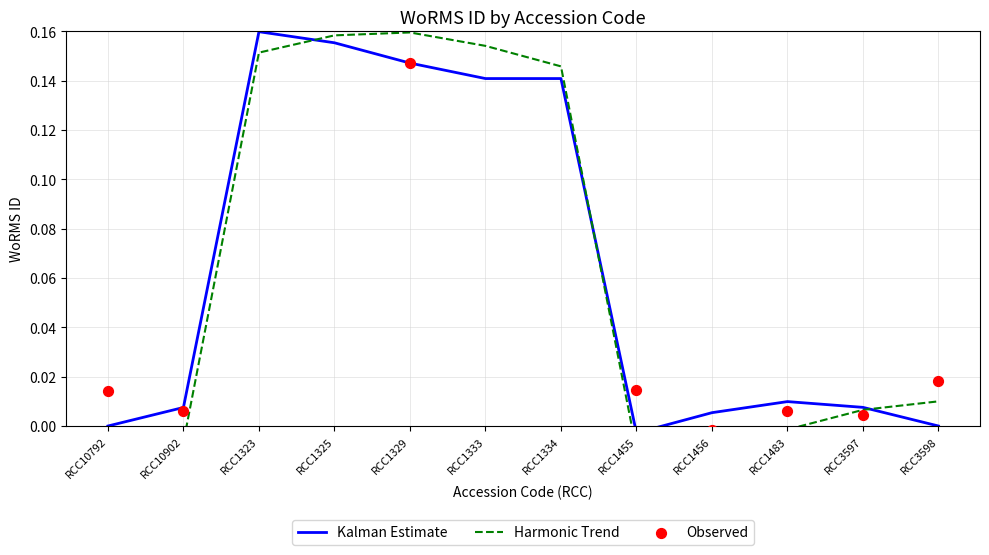

What are all the series names shown in the legend?

Kalman Estimate, Harmonic Trend, Observed